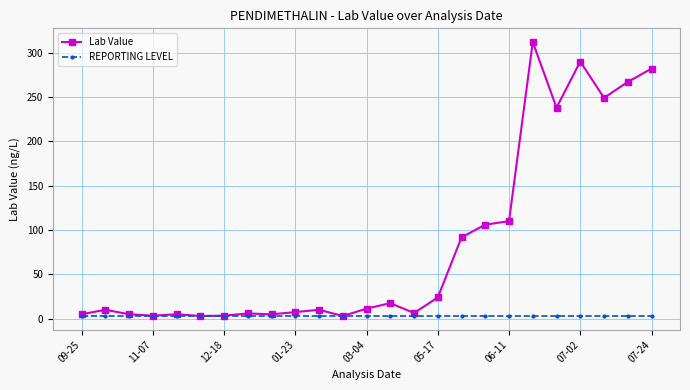

Which series has the widest spread of values?

Lab Value